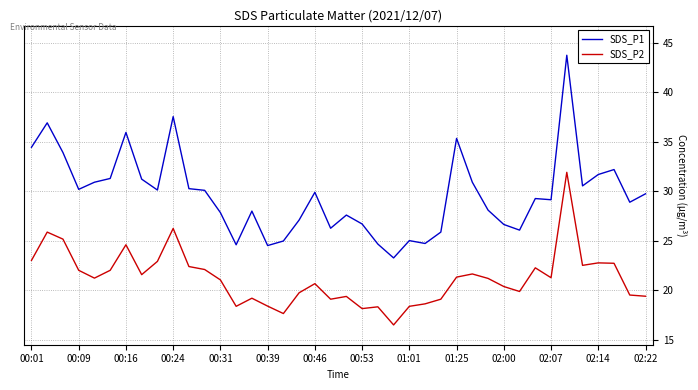

True or false: SDS_P2 and SDS_P1 cross at least once.

False